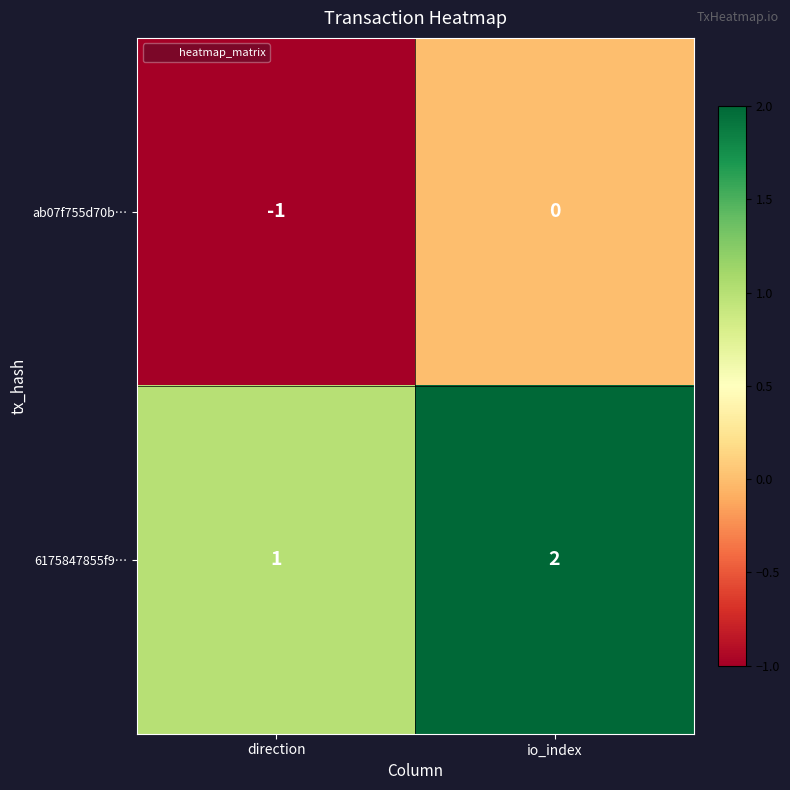

Reading left to right, what are all the values shown in this chart?

ab07f755d70b…: -1	0
6175847855f9…: 1	2